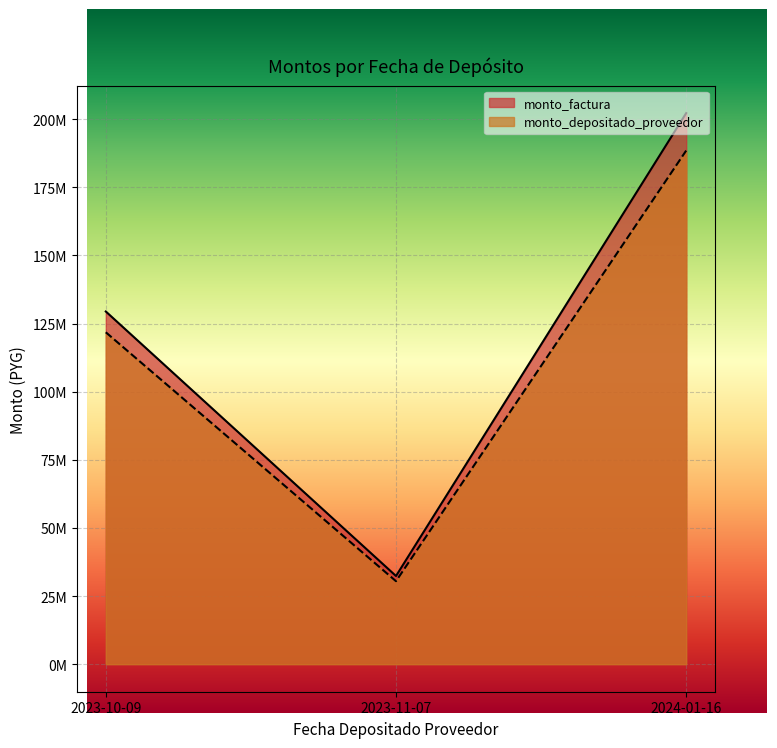

What is the spread (max minus min) of values at 2023-10-09?

7631076